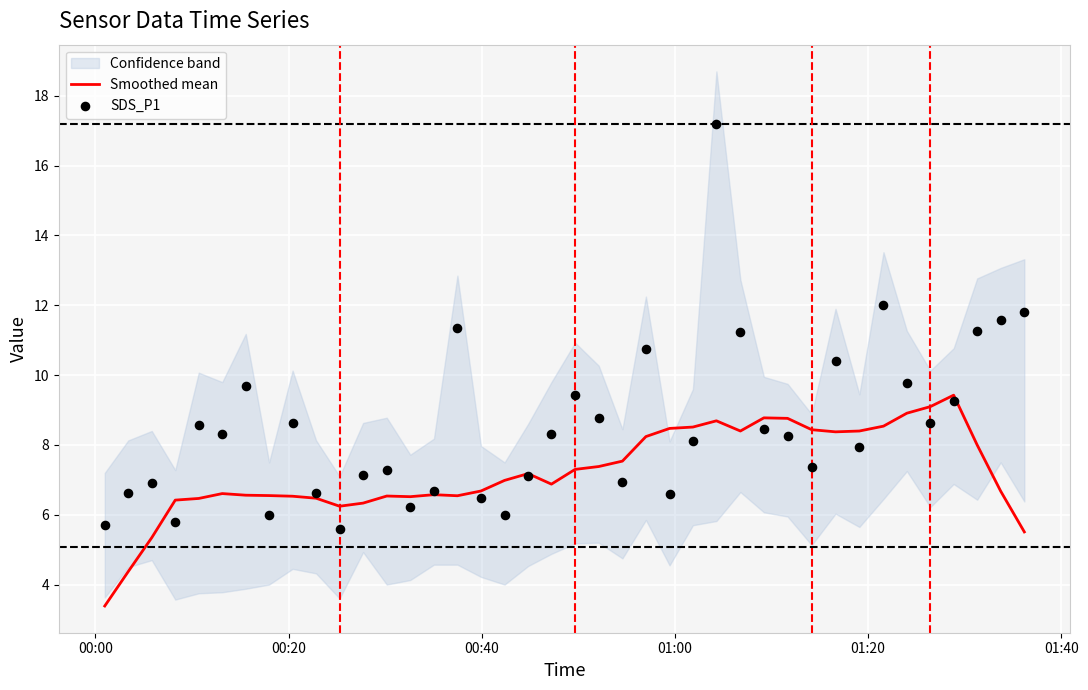

Which series has the largest total across all categories?

SDS_P1